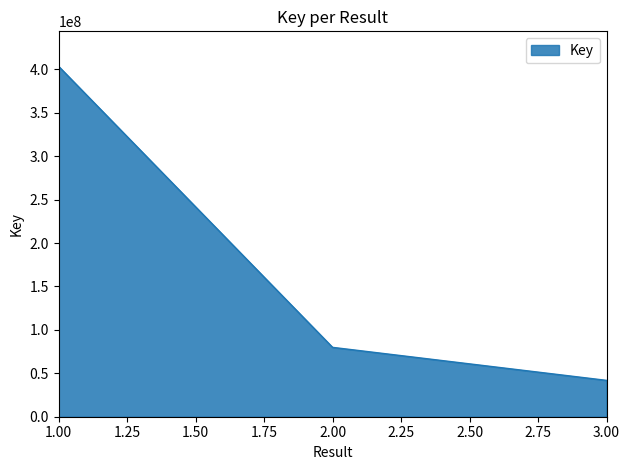

The chart shows a value of 712666788 at 1. True or false?

False